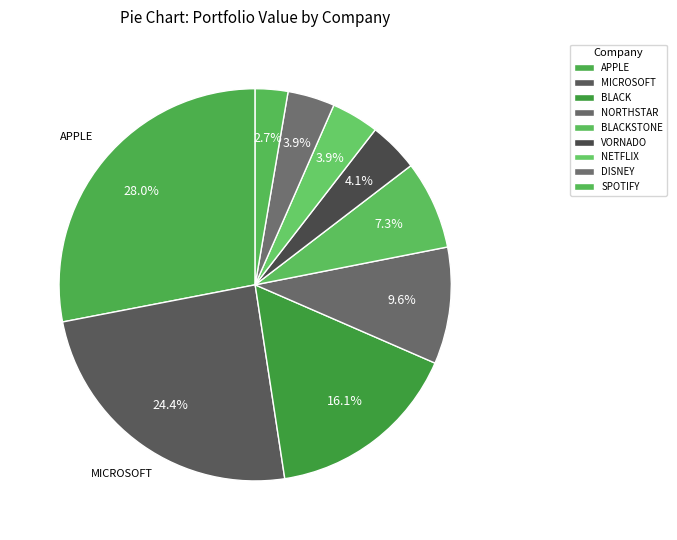

Count the number of slices in the pie.

9